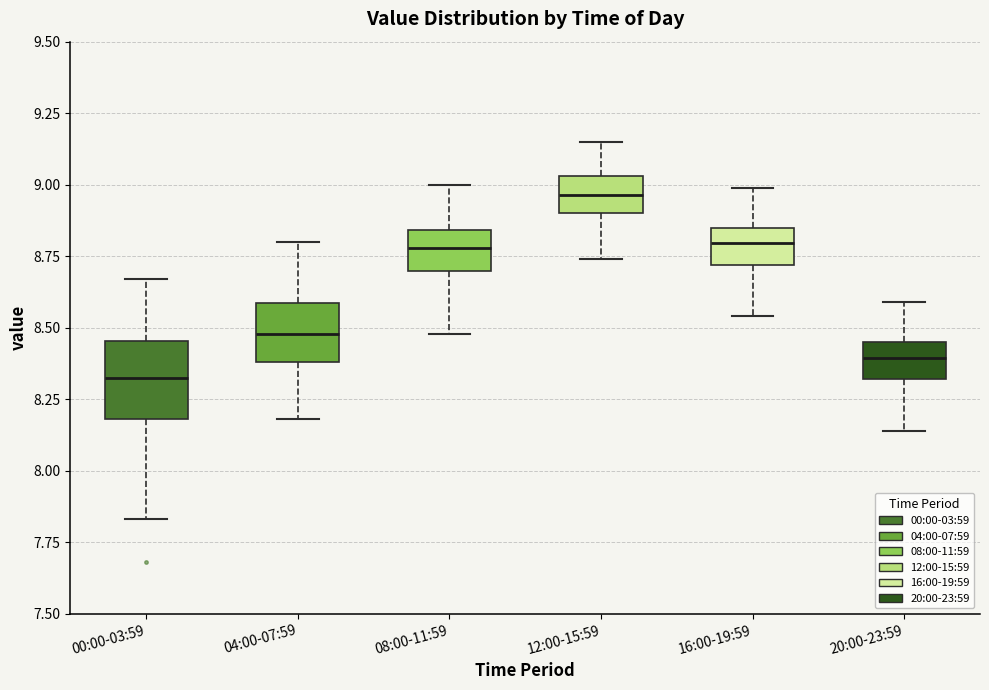

Reading left to right, transcribe this box plot: for each box, give where its median line is, the range the box spans, and where its two whiskers end, as read against the y-axis. The values are not printed on the chart, so give them approximately, as read against the axis.

00:00-03:59: median 8.35, box 8.20 to 8.45, whiskers 7.85 to 8.65
04:00-07:59: median 8.50, box 8.40 to 8.60, whiskers 8.20 to 8.80
08:00-11:59: median 8.80, box 8.70 to 8.85, whiskers 8.50 to 9.00
12:00-15:59: median 8.95, box 8.90 to 9.05, whiskers 8.75 to 9.15
16:00-19:59: median 8.80, box 8.70 to 8.85, whiskers 8.55 to 9.00
20:00-23:59: median 8.40, box 8.30 to 8.45, whiskers 8.15 to 8.60